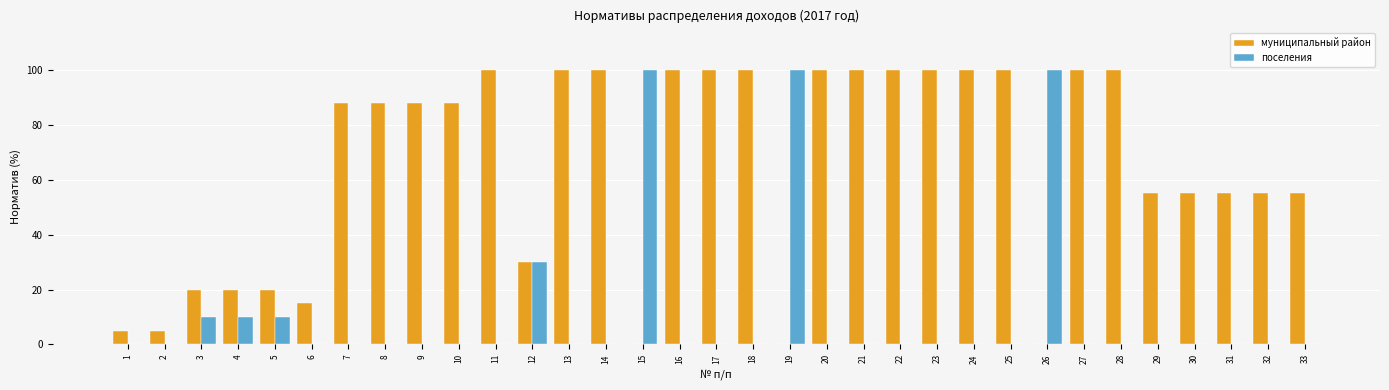

At which label is поселения closest to 50?

12